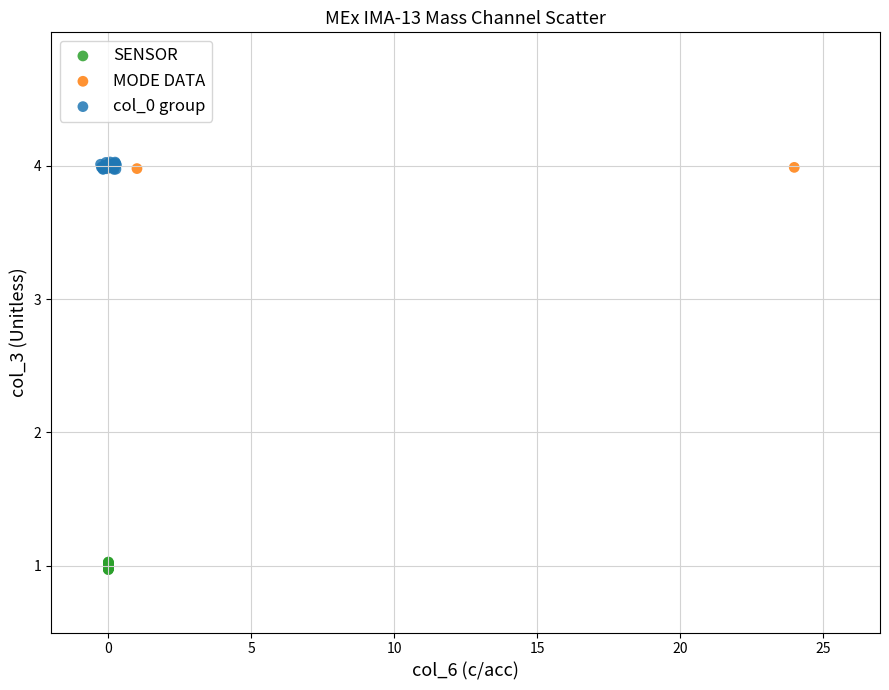

Which series reaches the minimum Y coordinate?

SENSOR